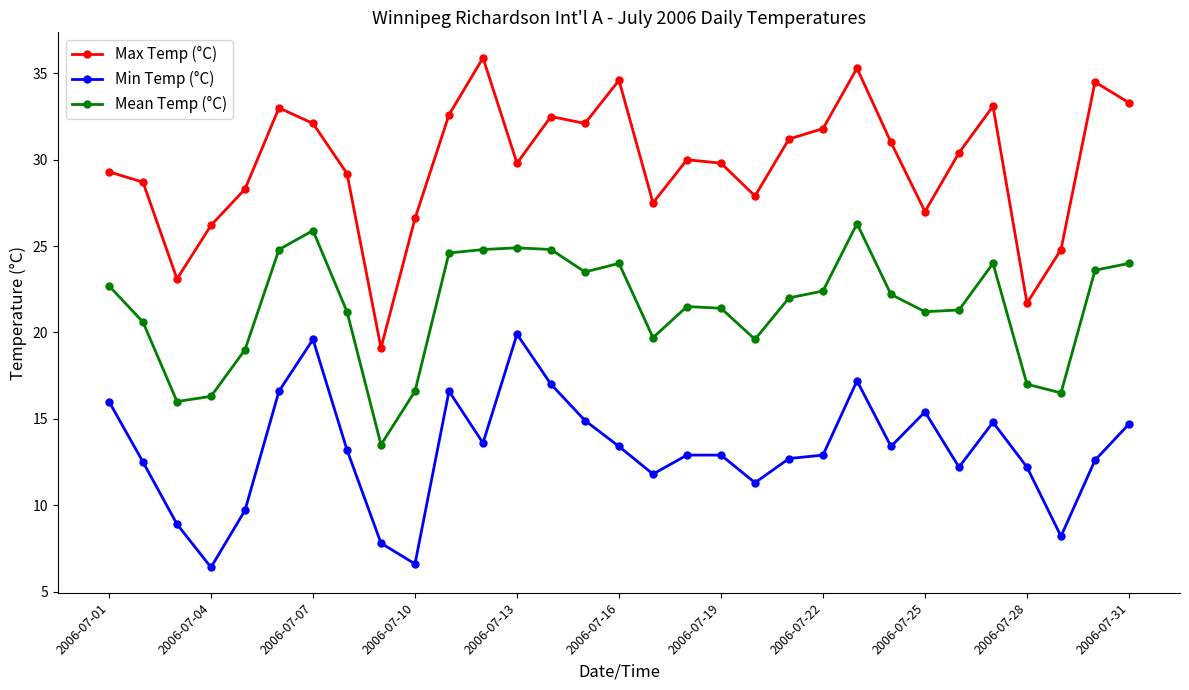

What is the minimum value for Min Temp (°C)?

6.4